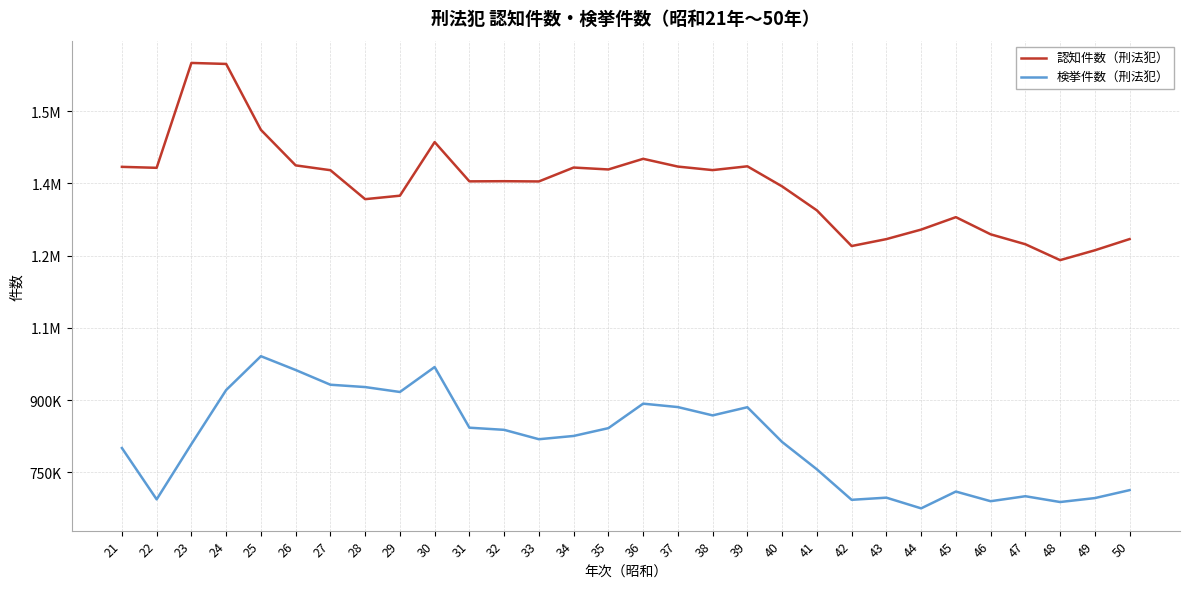

Where is the first local maximum for 検挙件数（刑法犯）?

25